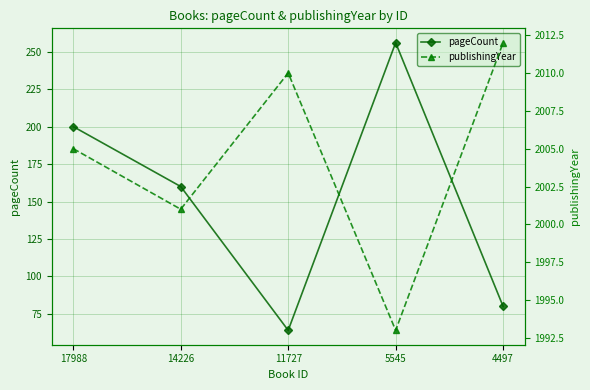

Reading left to right, list all the values displayed in this chart.

pageCount: 17988=200	14226=160	11727=64	5545=256	4497=80
publishingYear: 17988=2005	14226=2001	11727=2010	5545=1993	4497=2012